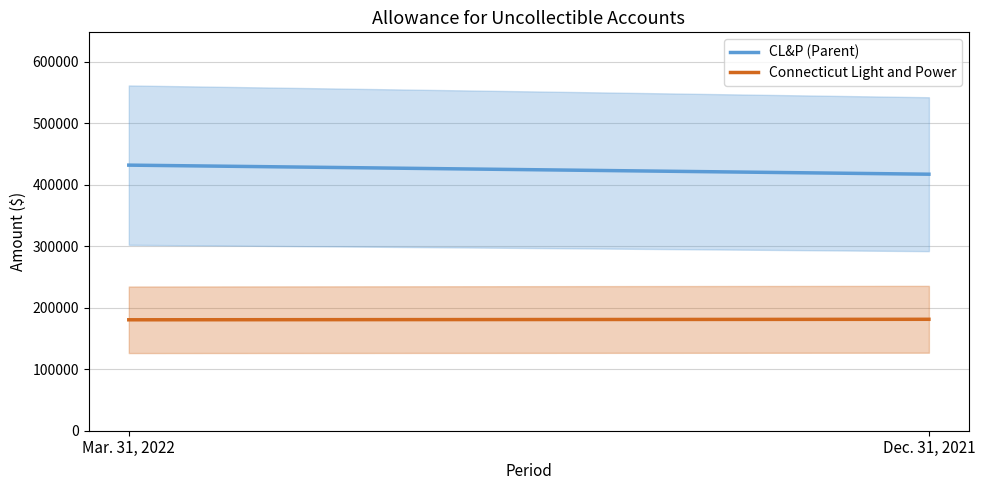

At which label is CL&P (Parent) closest to 424790?

Mar. 31, 2022